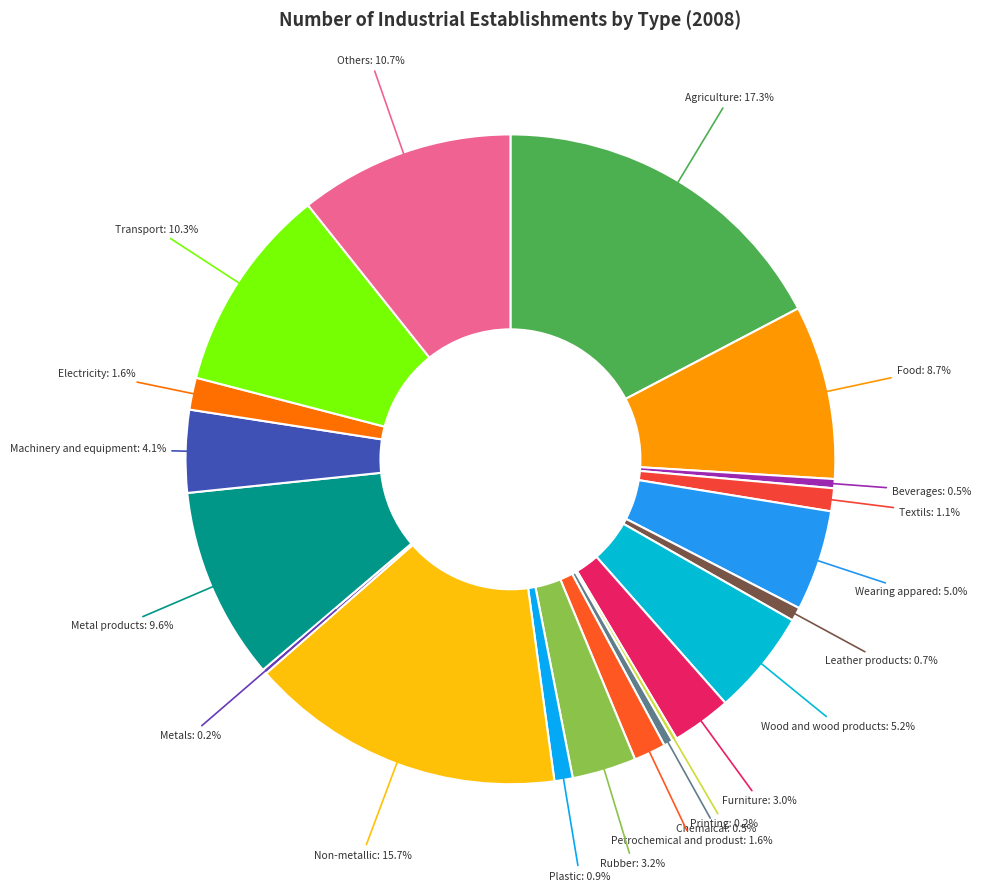

Is there any slice that represents more than half of the pie?

No